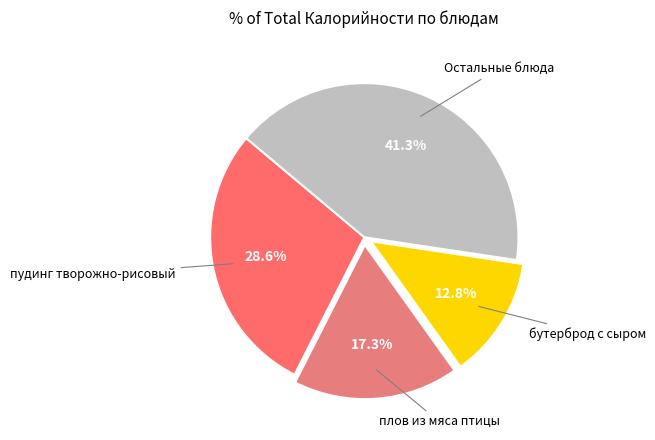

Does any single category account for the majority?

No